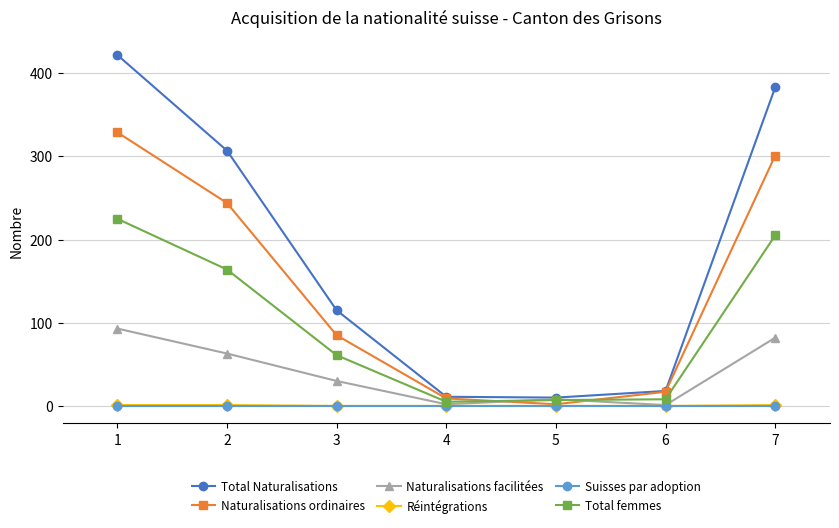

Count the number of categories in the chart.

7